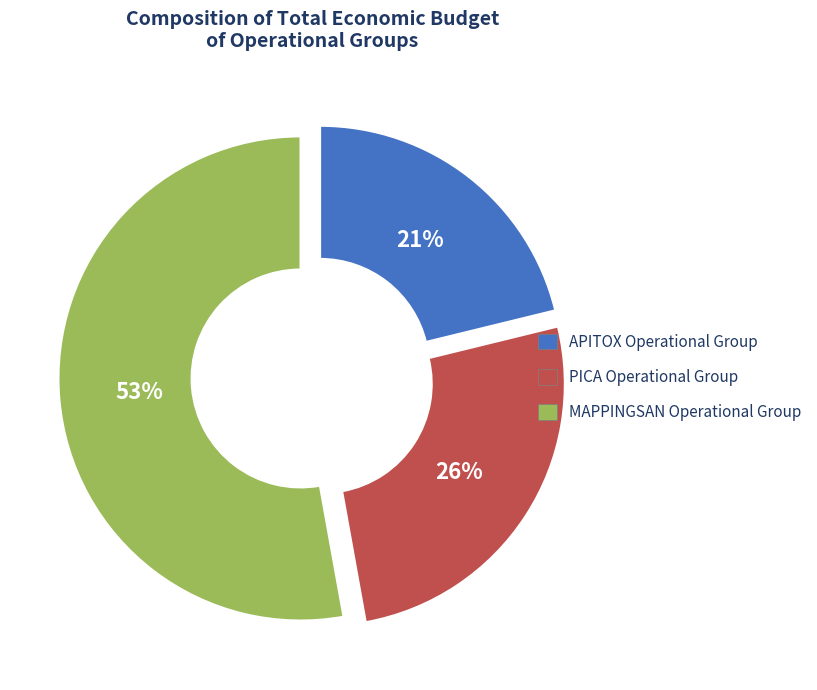

To the nearest percent, what is the difference between the MAPPINGSAN Operational Group and APITOX Operational Group slice percentages?

32%